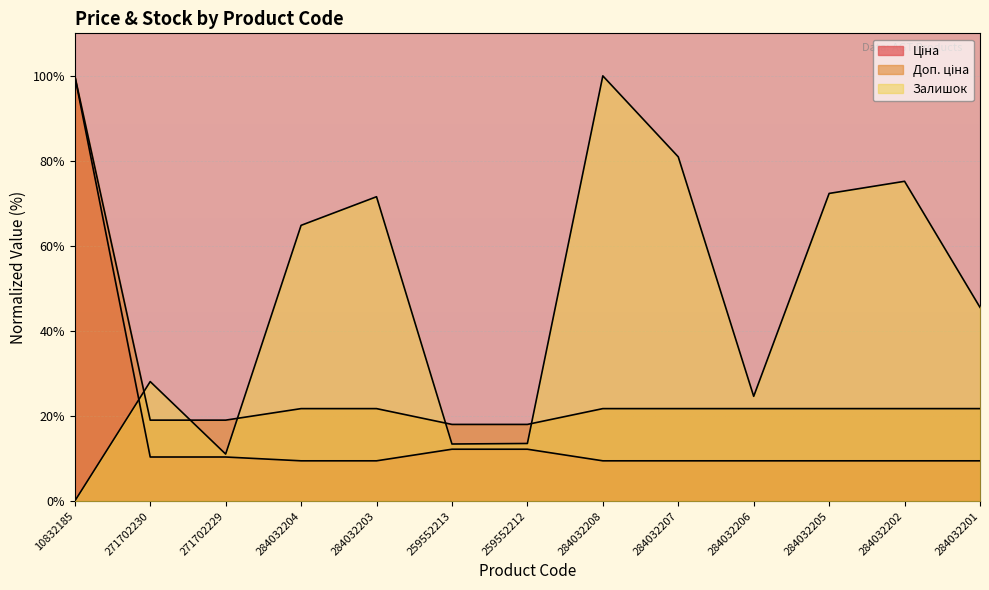

What is the label of the 2nd point from the left?

271702230